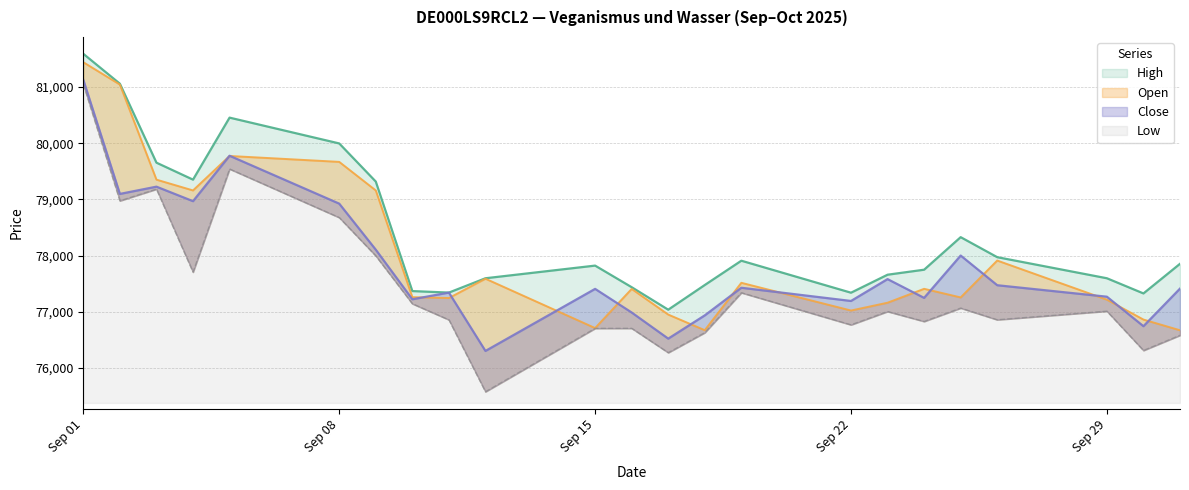

What is the minimum value shown in the chart?

75579